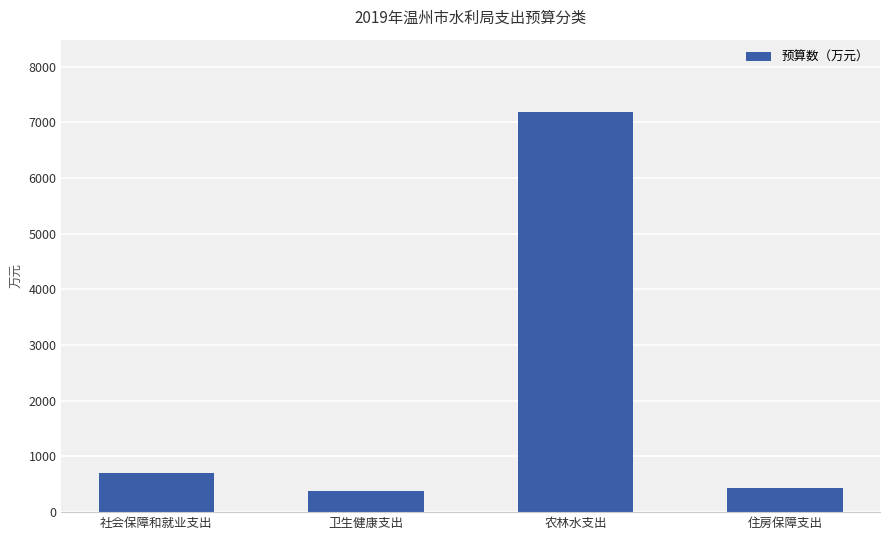

What is the change in value from 社会保障和就业支出 to 卫生健康支出?

-329.4